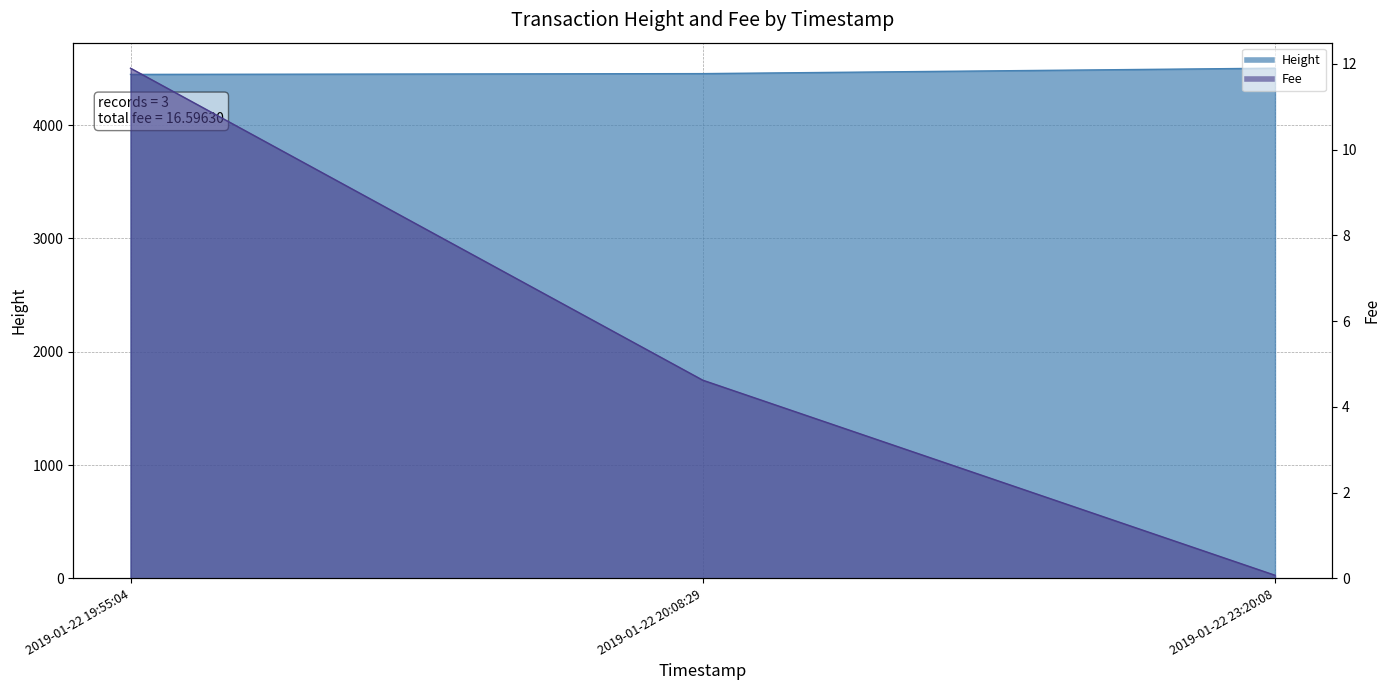

Reading left to right, transcribe all the data shown in this chart.

Height: 2019-01-22 19:55:04=4448.0	2019-01-22 20:08:29=4455.0	2019-01-22 23:20:08=4503.0
Fee: 2019-01-22 19:55:04=11.9	2019-01-22 20:08:29=4.6	2019-01-22 23:20:08=0.1